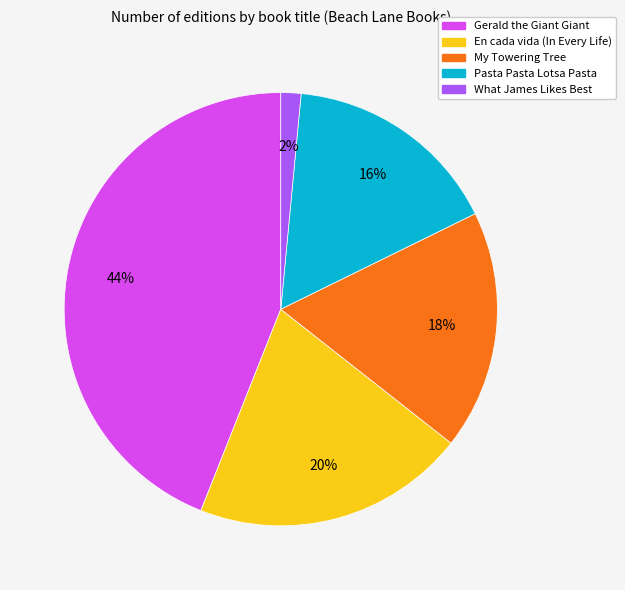

Which slice is the smallest?

What James Likes Best